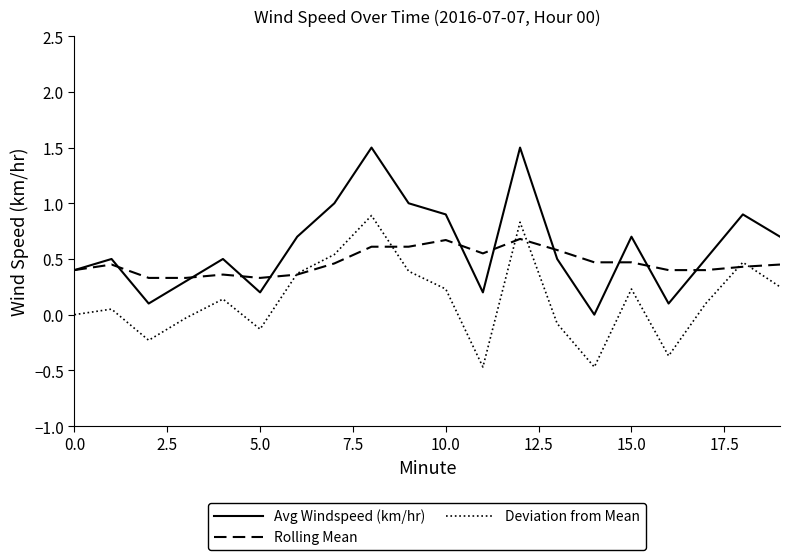

True or false: Avg Windspeed (km/hr) and Deviation from Mean cross at least once.

False